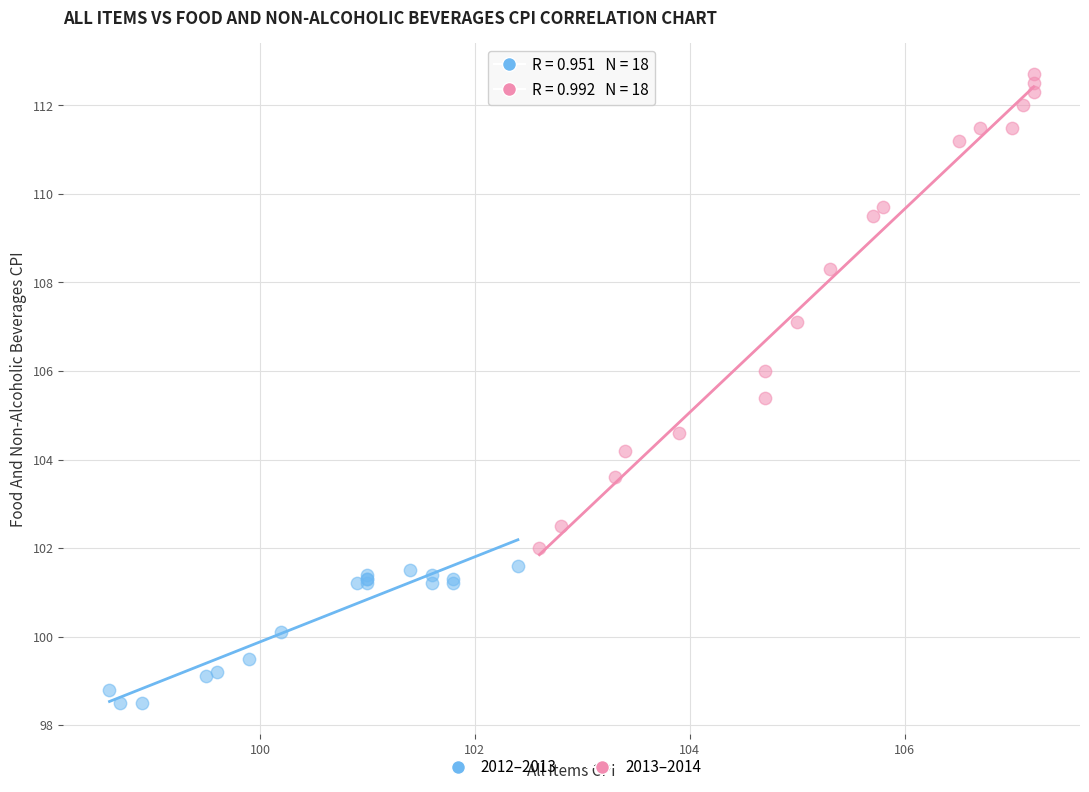

What are all the series names shown in the legend?

2012–2013, 2013–2014